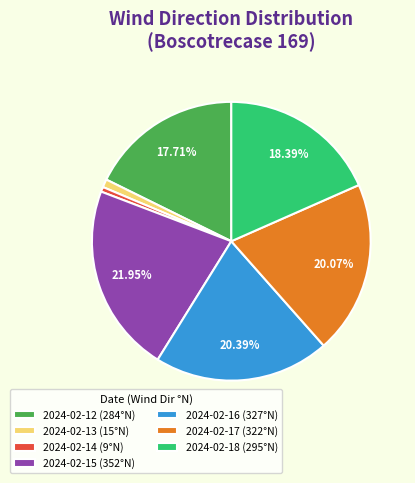

What is the ratio of the value at 2024-02-16 to the value at 2024-02-17?

1.0